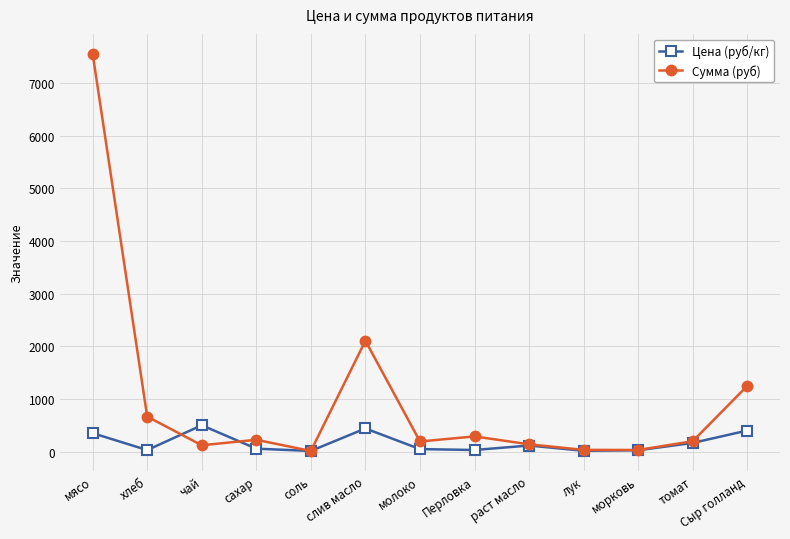

How many lines are shown in the chart?

2